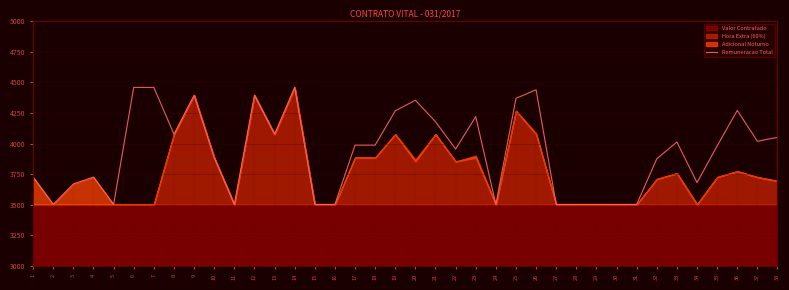

Rank the categories by value from highest to lowest.

6, 7, 14, 26, 9, 12, 25, 20, 36, 19, 23, 21, 8, 13, 38, 37, 33, 17, 18, 35, 22, 10, 32, 1, 4, 34, 3, 2, 5, 11, 15, 16, 24, 27, 28, 29, 30, 31